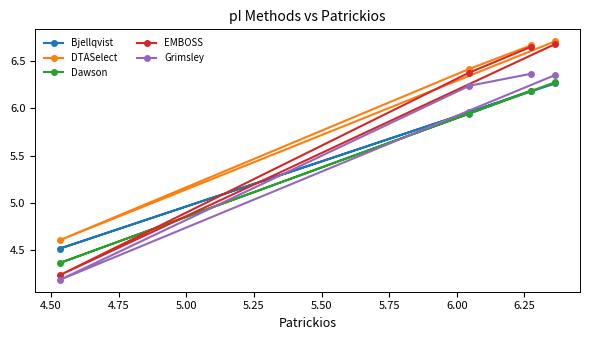

What is the lowest value of the Grimsley series?

4.2